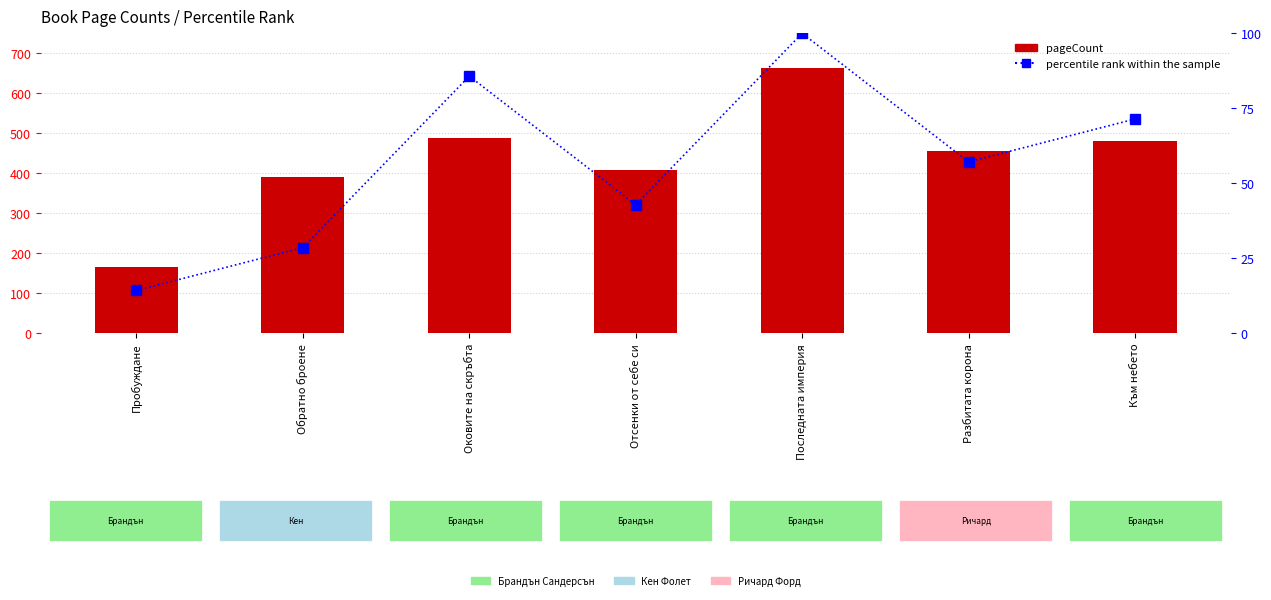

Does the chart contain any negative values?

No